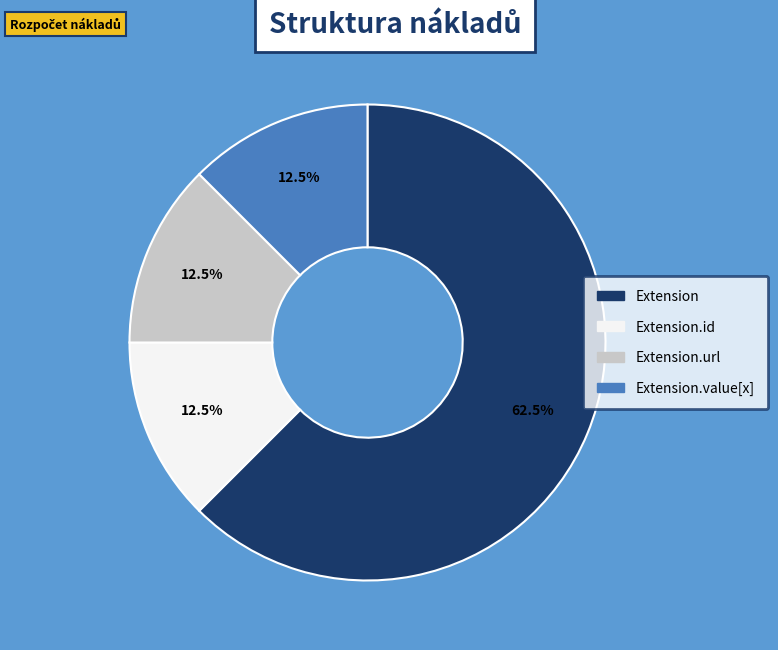

Is there any slice that represents more than half of the pie?

Yes